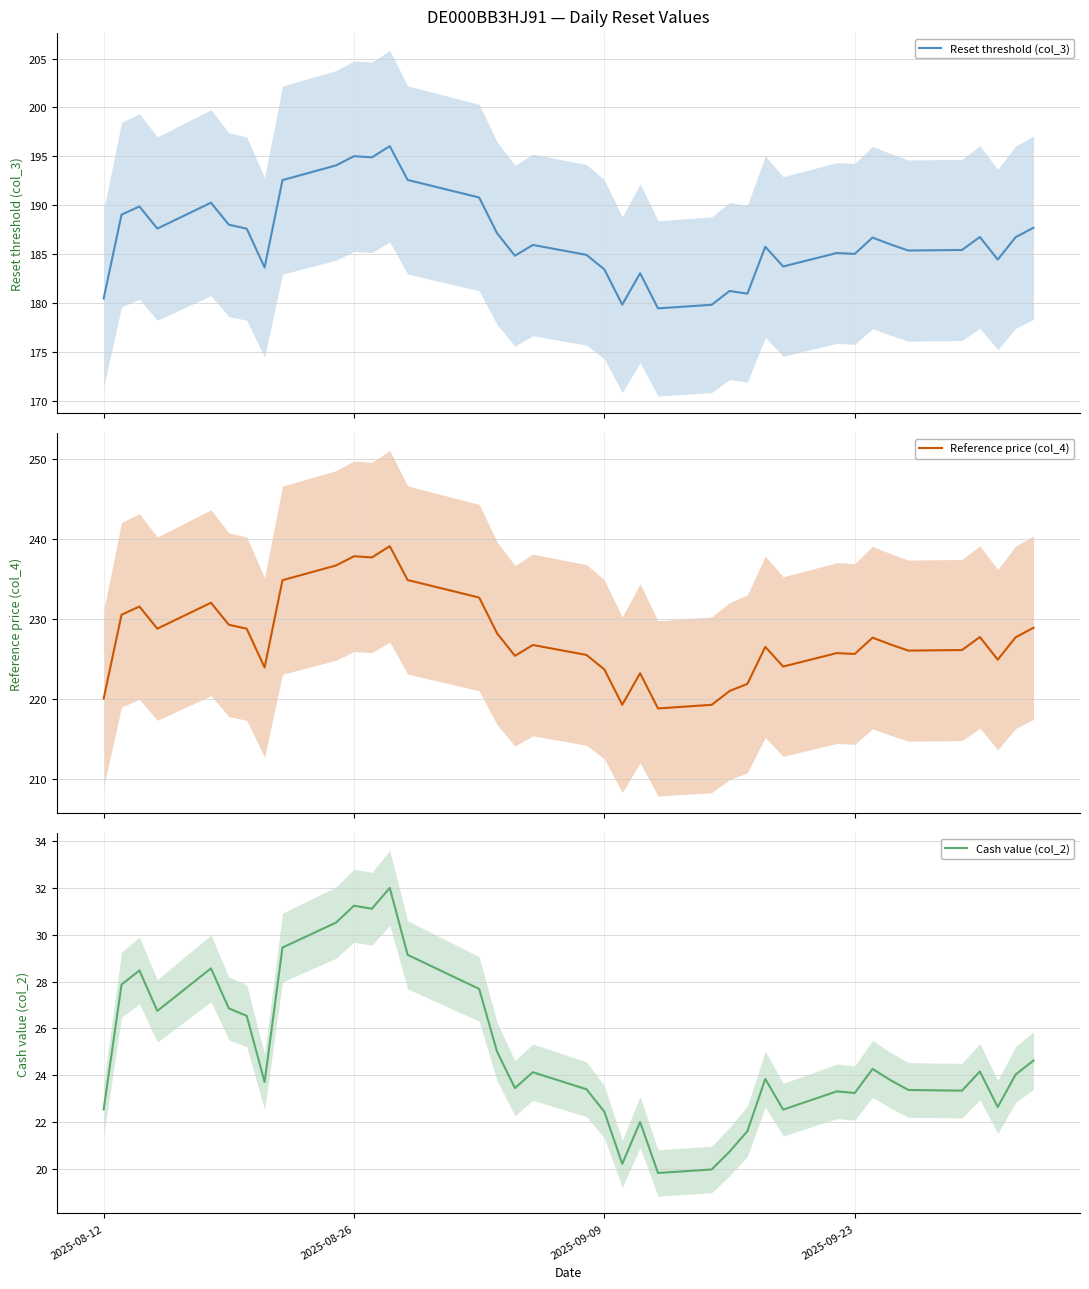

What is the highest value of the Reference price (col_4) series?

239.1